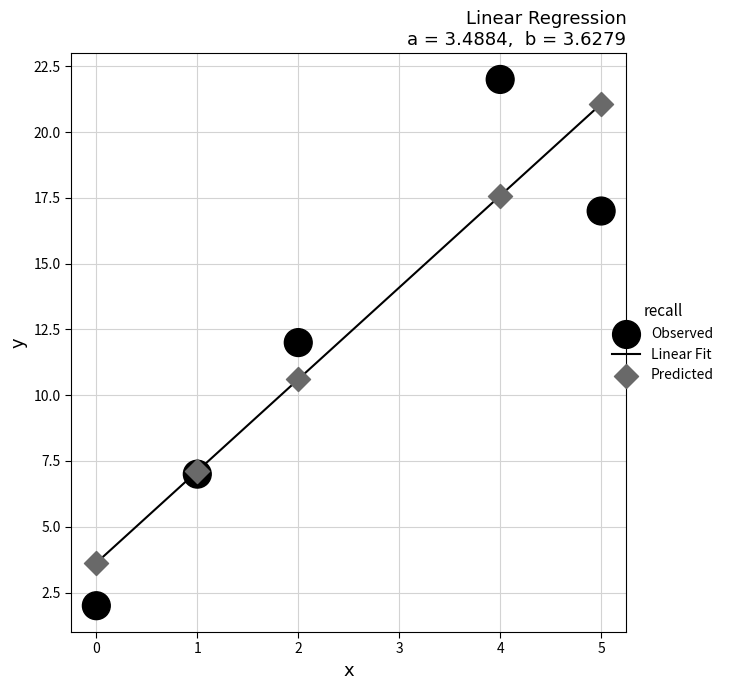

What is the X range (max minus min) for the scatter plot?

5.0